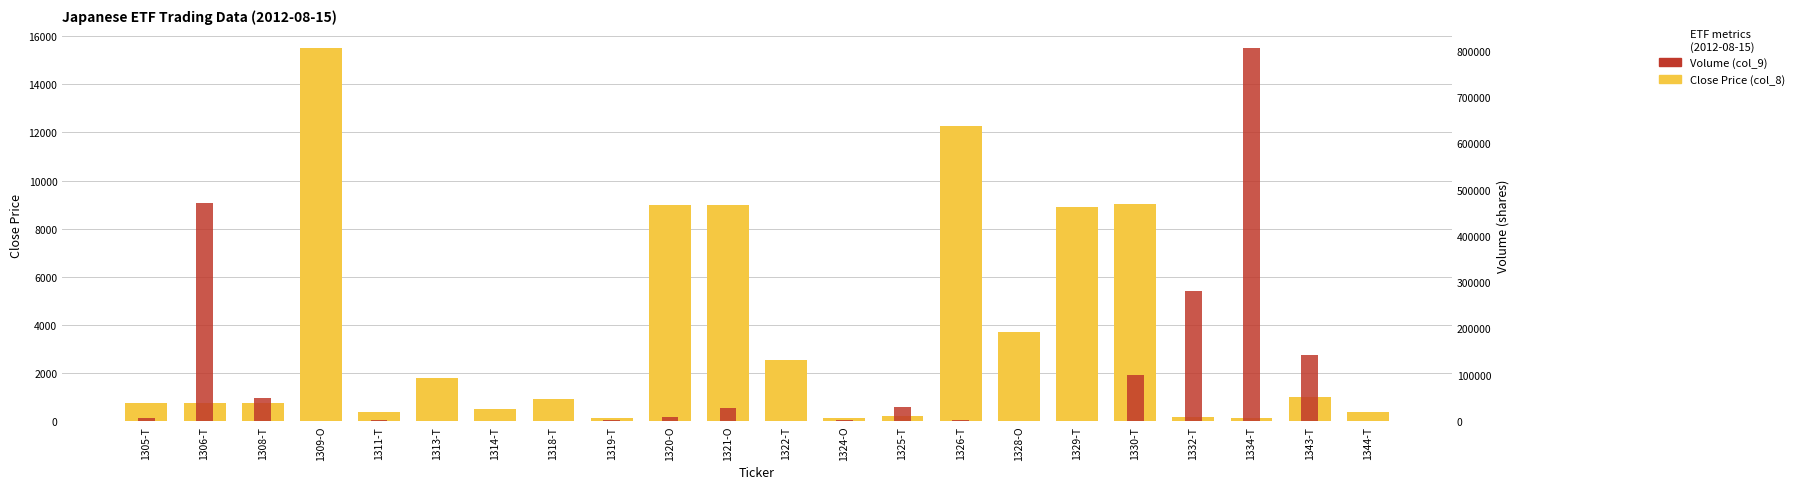

Which has a higher value, 1309-O or 1344-T?

1309-O